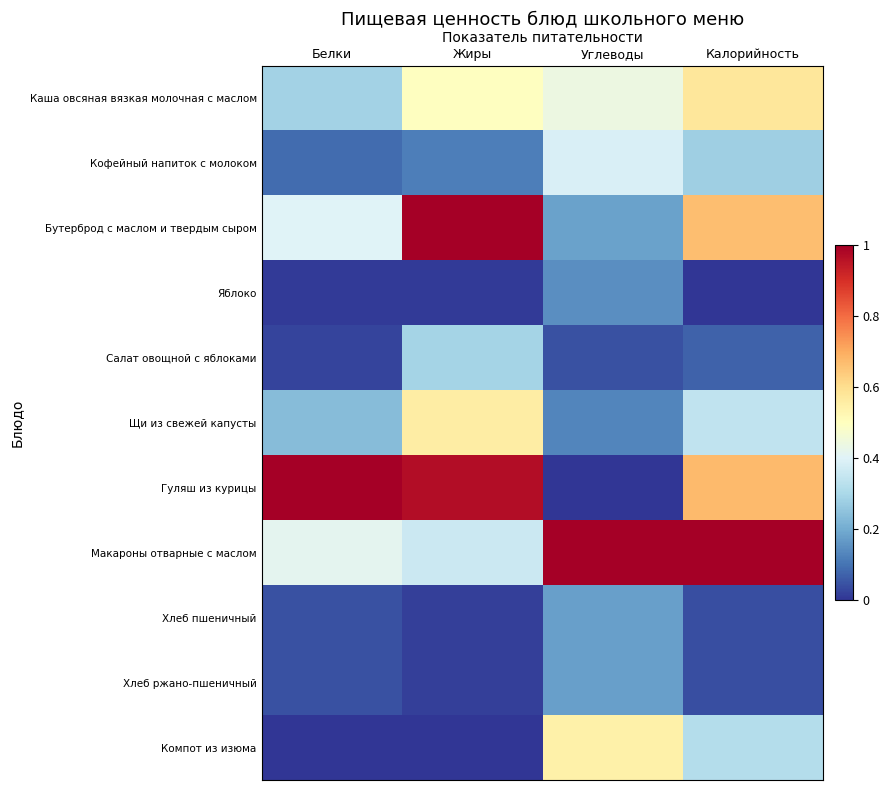

Which series has the largest range (max minus min)?

Гуляш из курицы